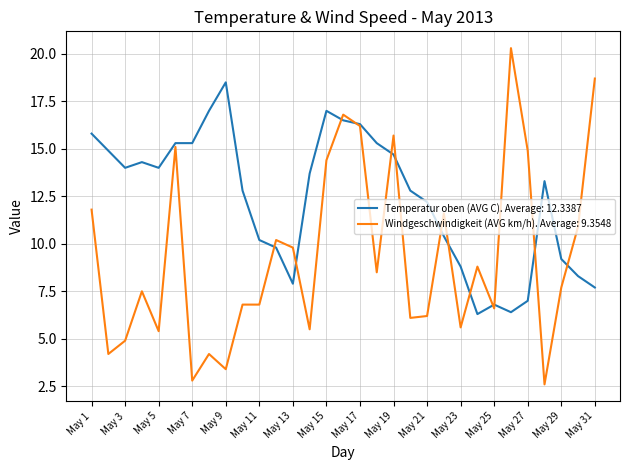

What is the minimum value for Temperatur oben (AVG C). Average: 12.3387?

6.3